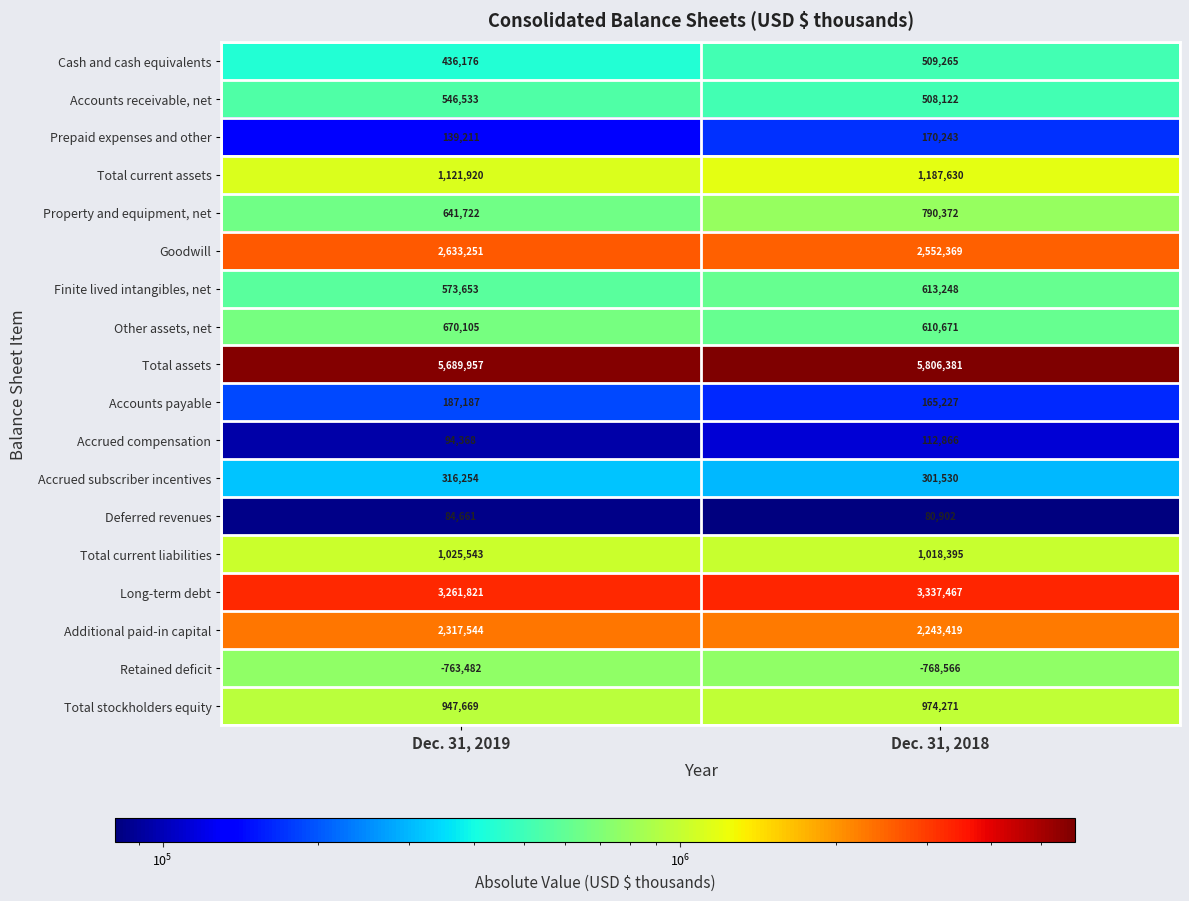

How many series are shown in this chart?

18